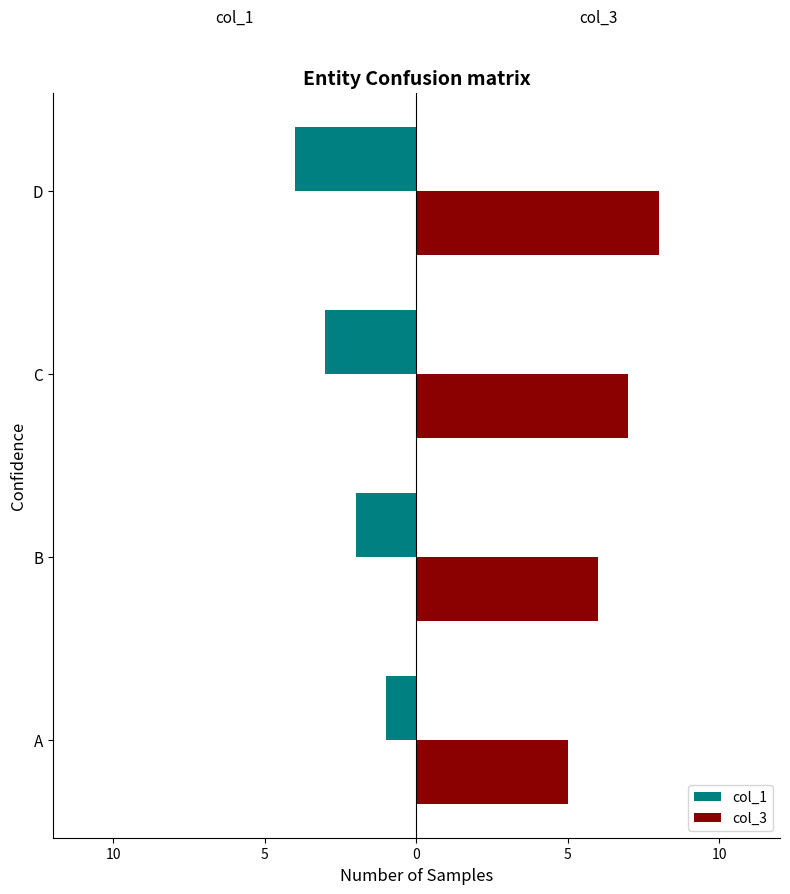

What are all the series names shown in the legend?

col_1, col_3